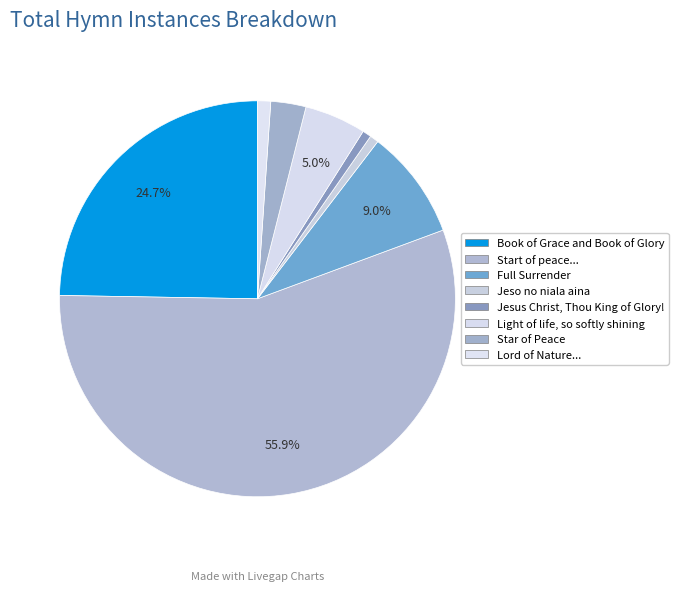

Is there a majority slice in this chart?

Yes